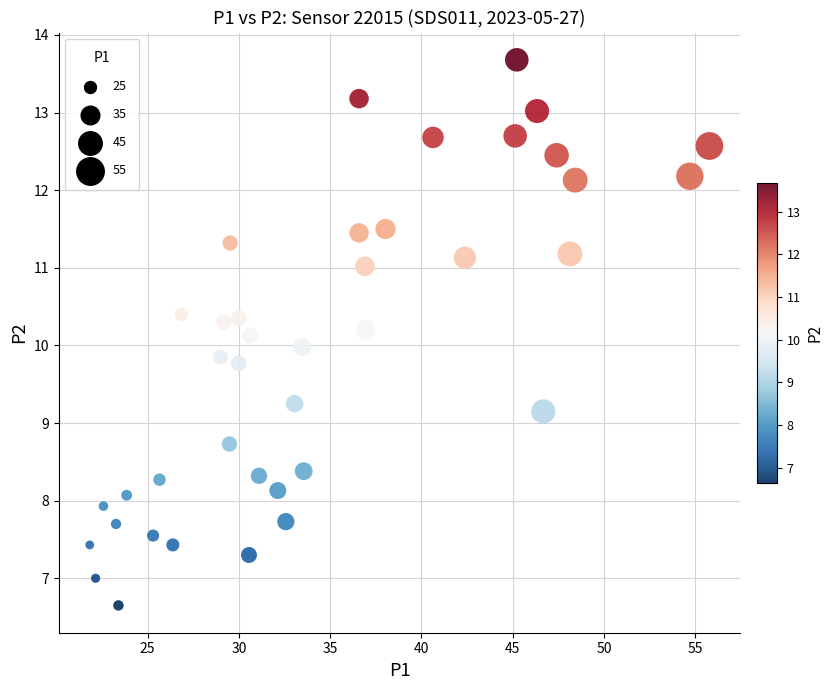

What is the range of Y values (max minus min)?

7.0